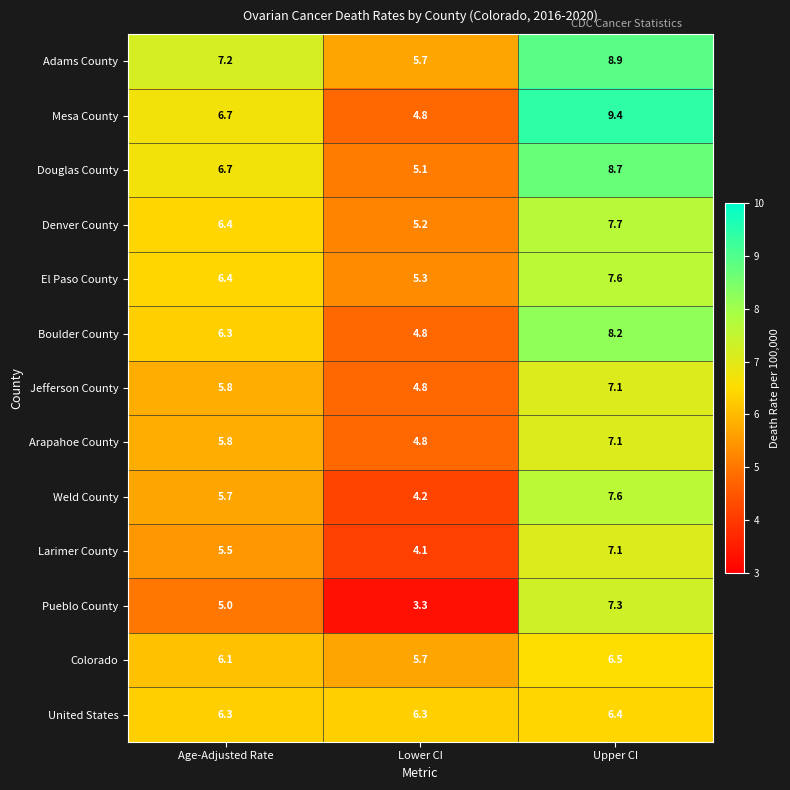

Is it true that United States equals 1.8 at Upper CI?

False